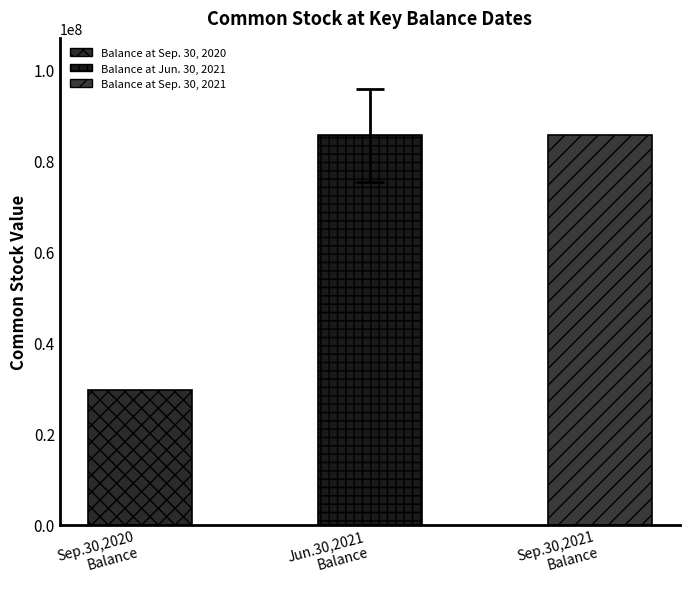

What is the value of the 1st bar from the left?

29466192